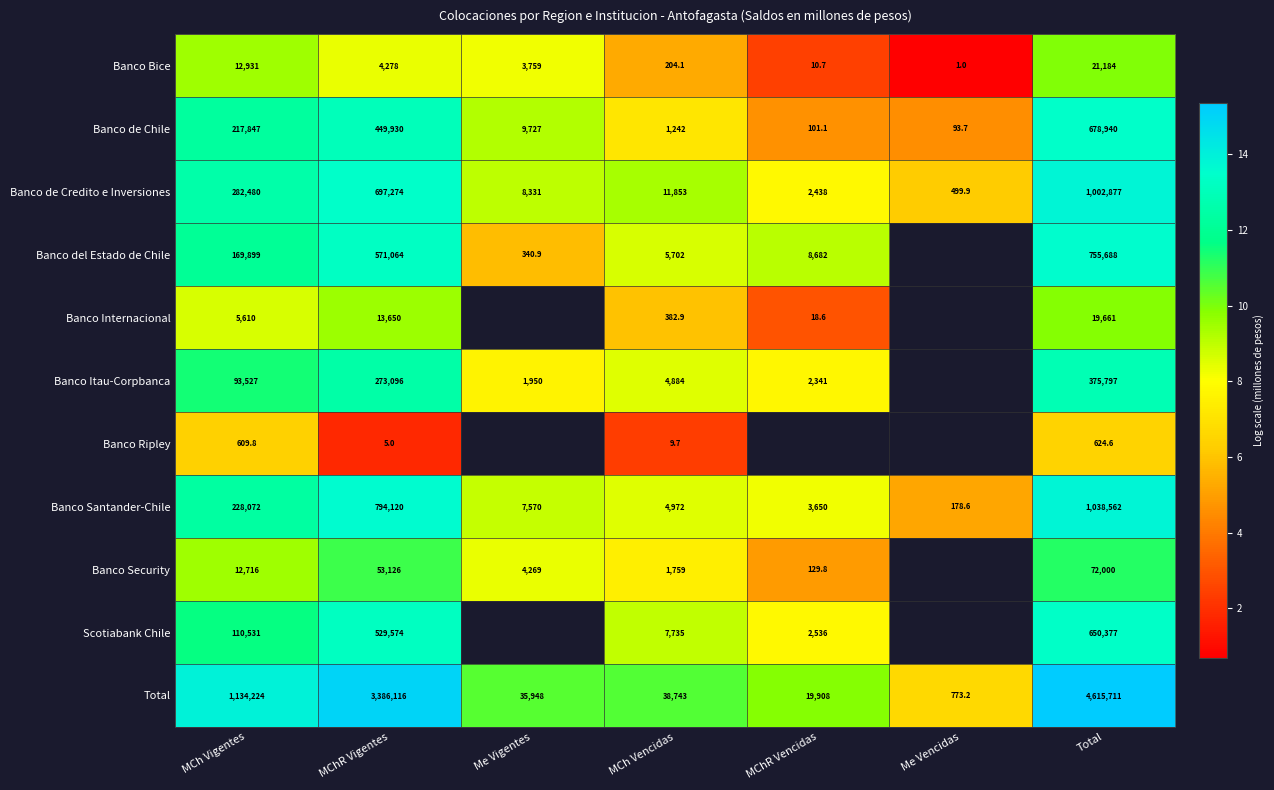

At which label is Banco de Chile closest to 339516?

MChR Vigentes